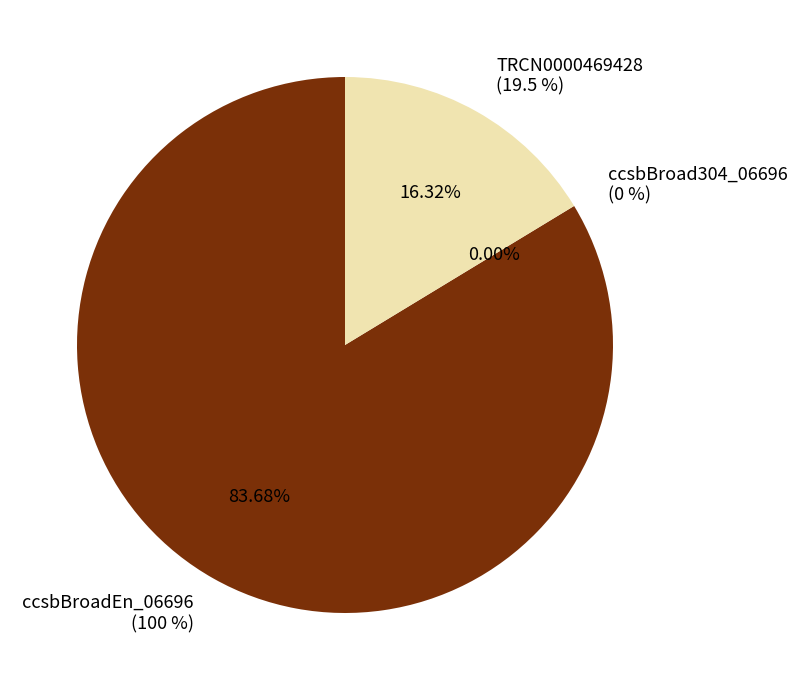

How many slices are in this pie chart?

3